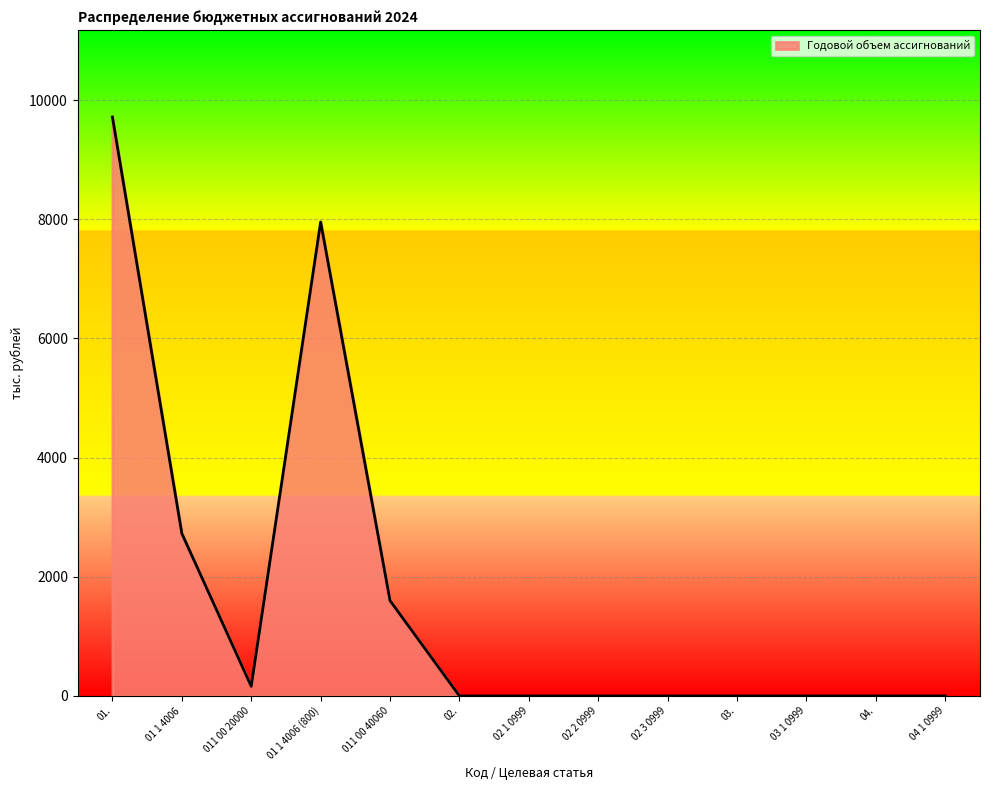

What is the difference between the values at 01 1 4006 (800) and 01.?

1762.3